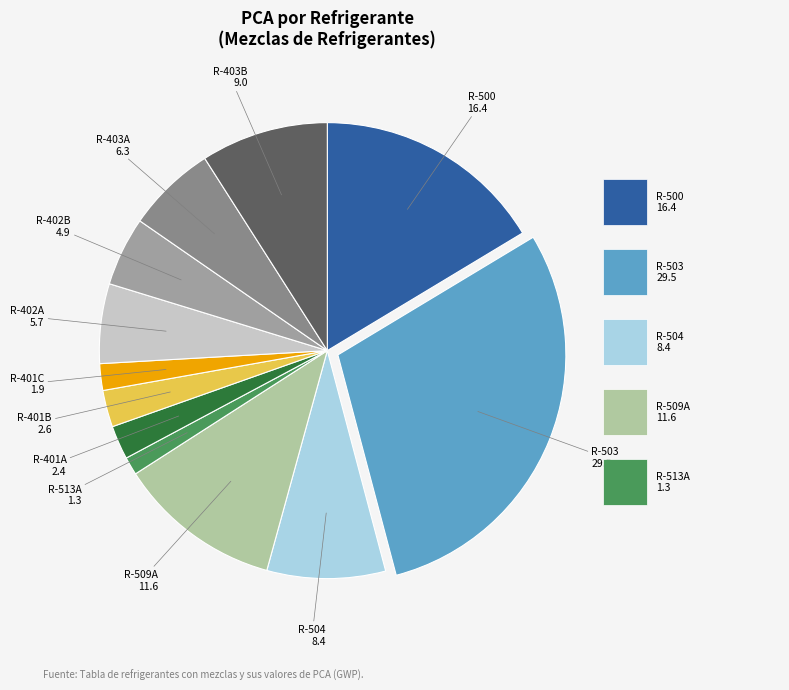

Is there a majority slice in this chart?

No